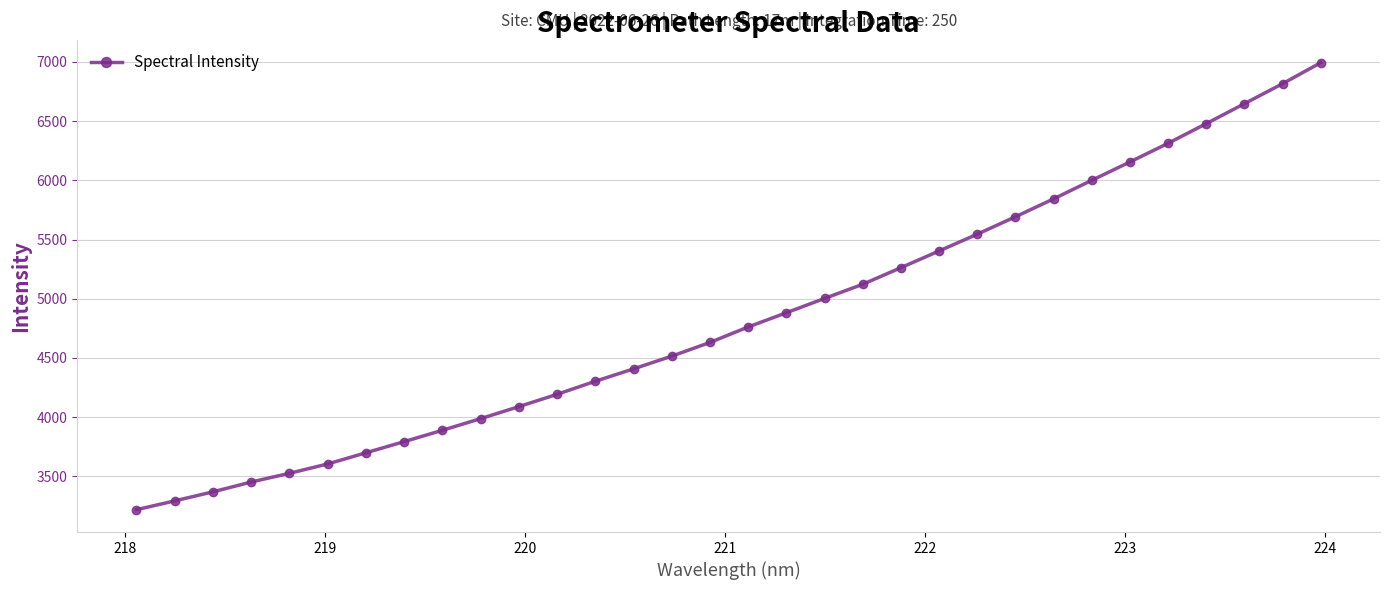

What is the greatest value displayed?

6993.5